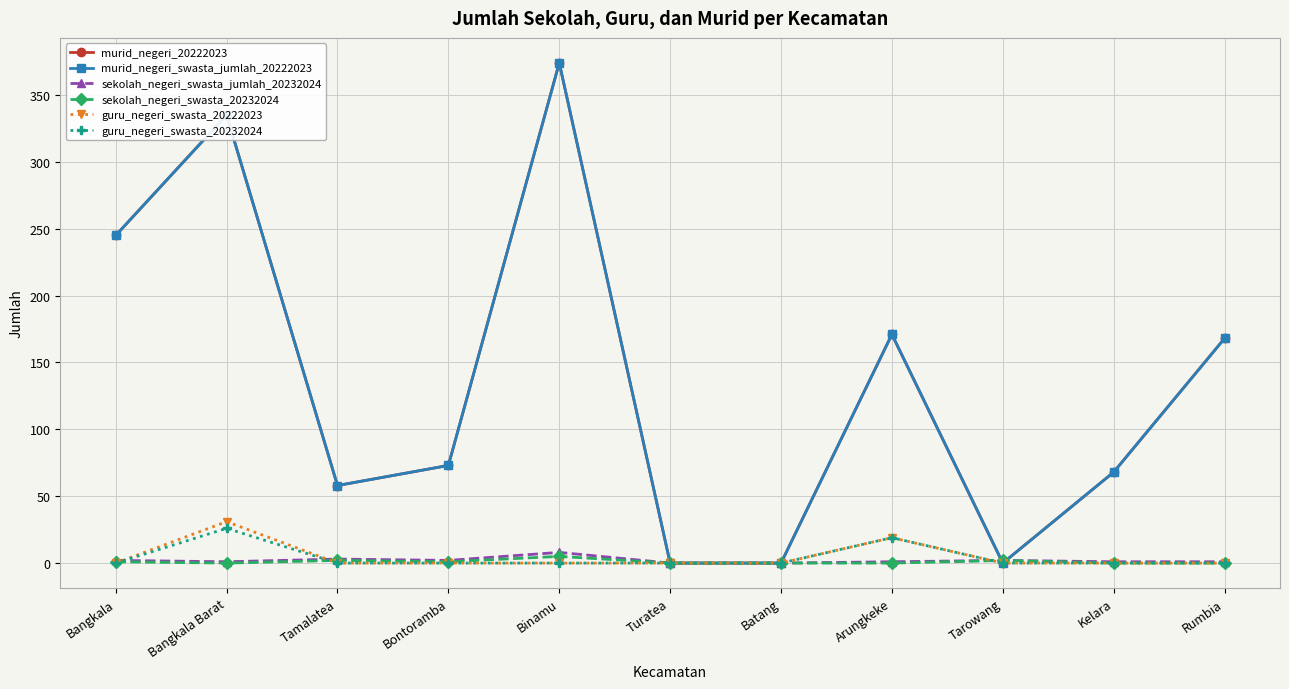

How many intersections are there between guru_negeri_swasta_20232024 and sekolah_negeri_swasta_jumlah_20232024?

3